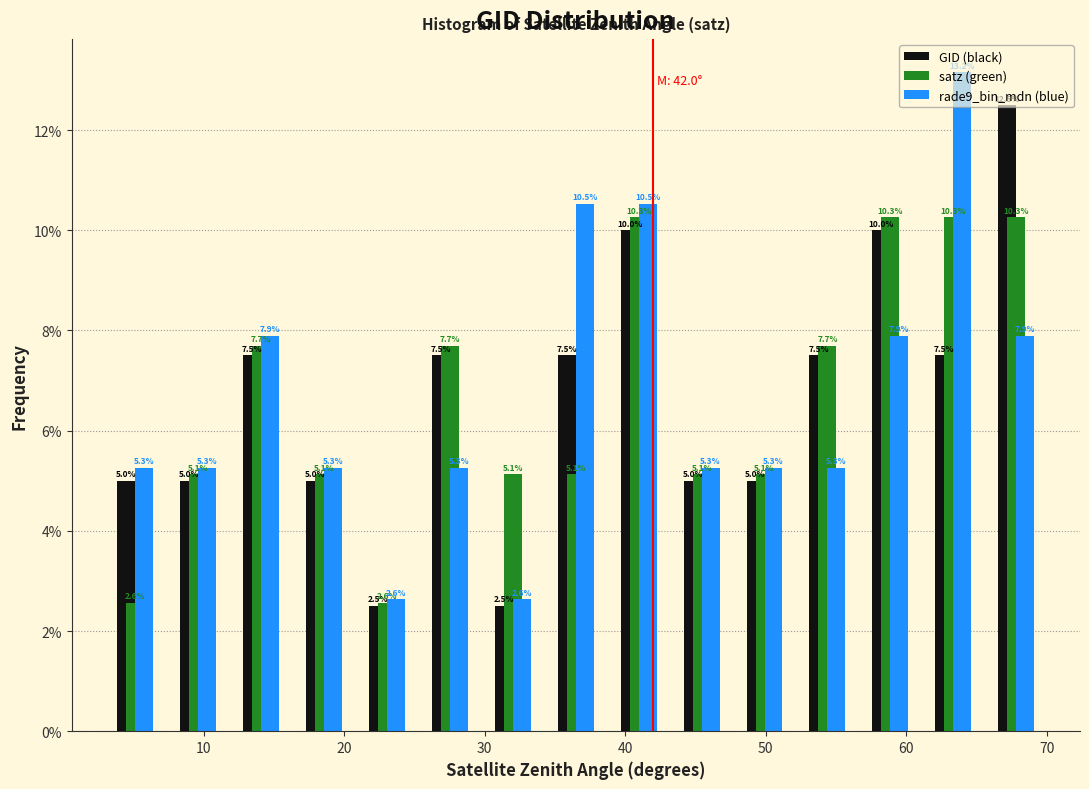

In the rade9_bin_mdn (blue) series, which range on the x-axis has the tallest bar?

61 to 66